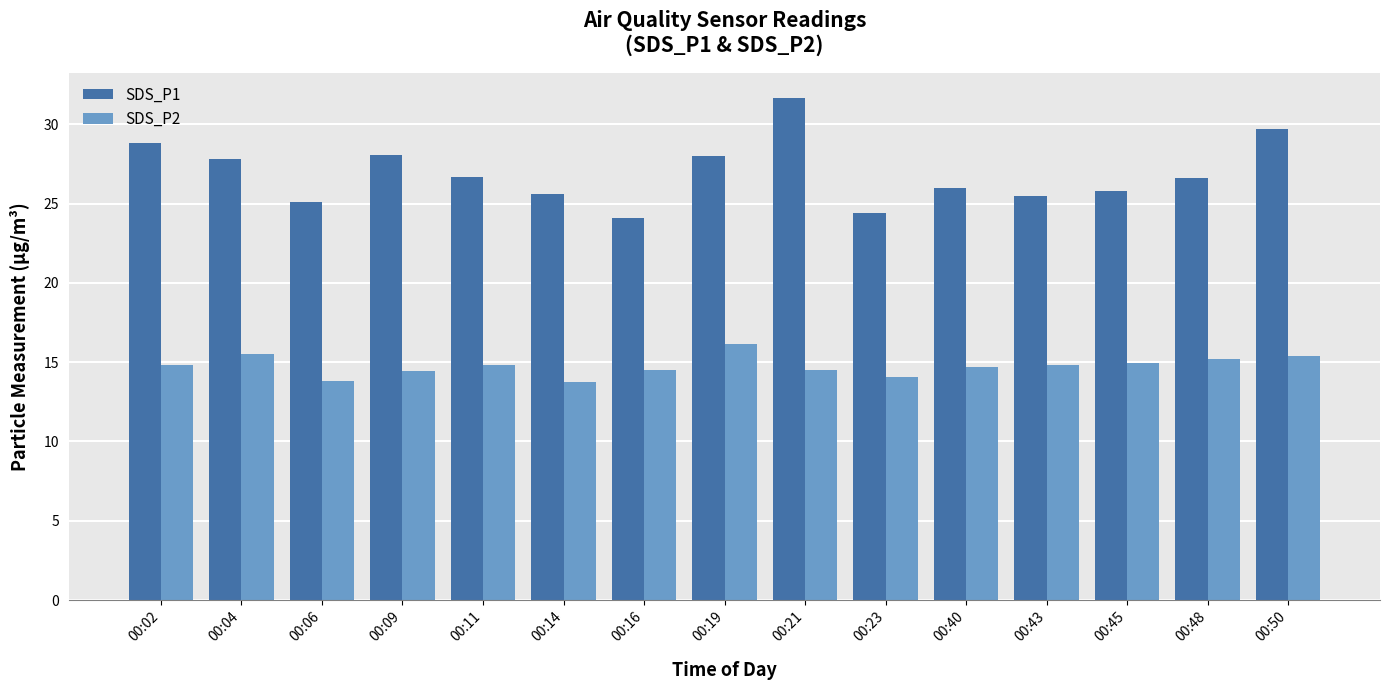

Does the chart contain stacked bars?

No